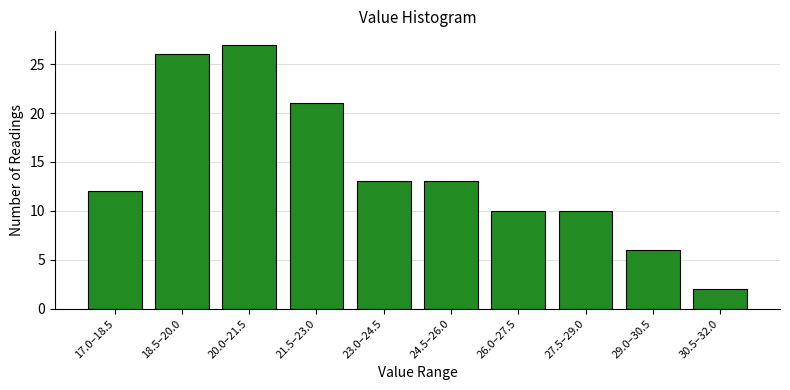

Reading left to right, extract all data points from this chart.

12	26	27	21	13	13	10	10	6	2